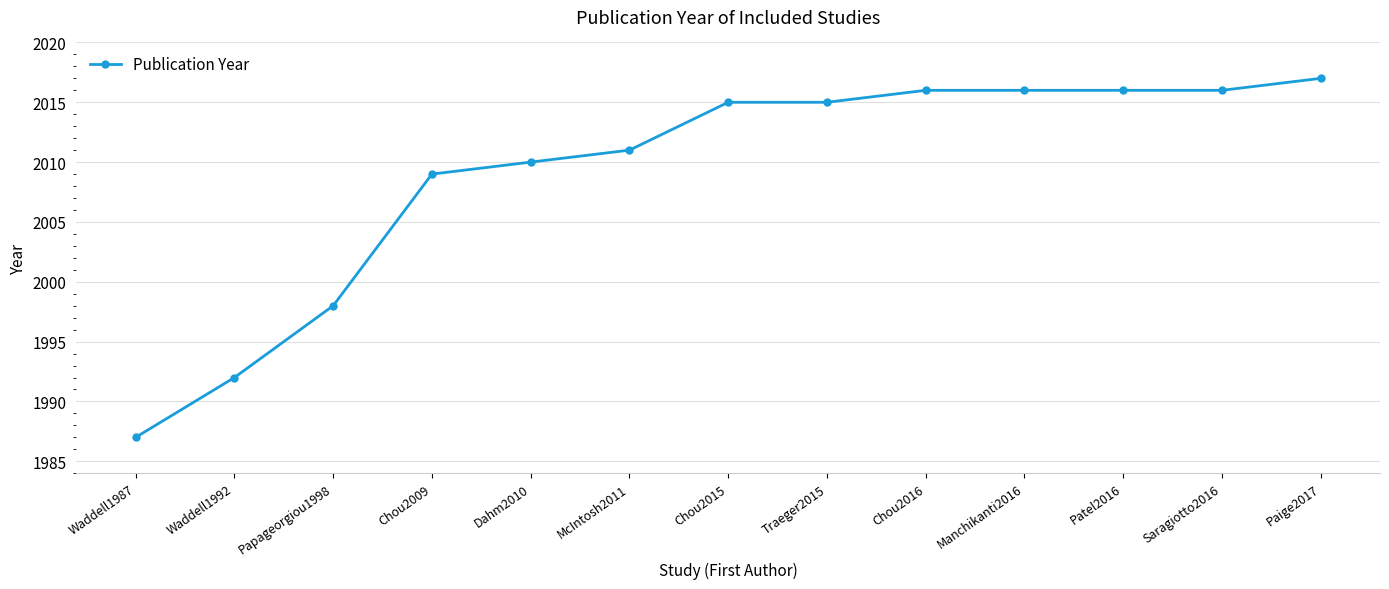

Is it true that the value at Papageorgiou1998 is 3103?

False